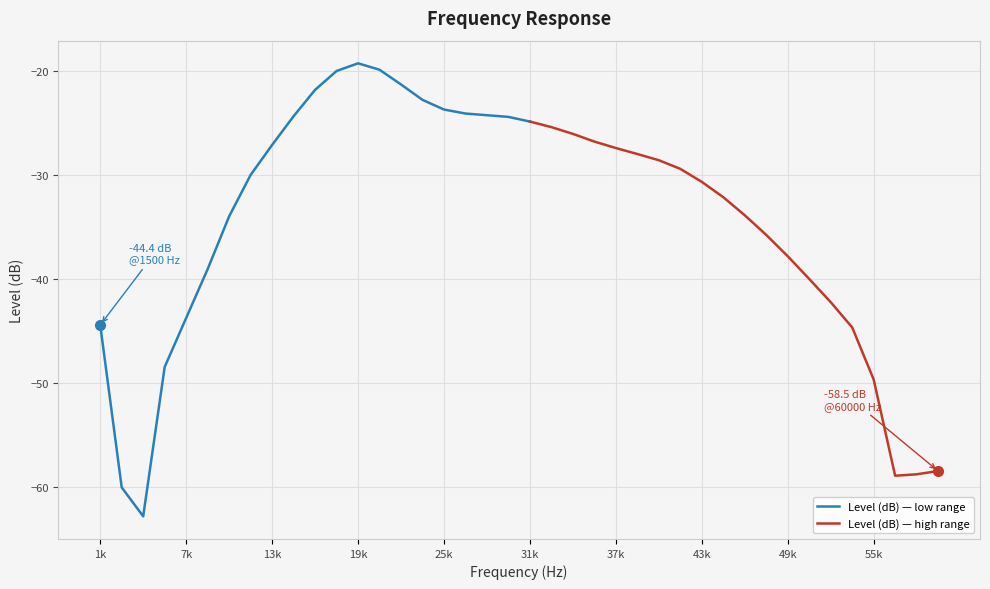

The chart shows a value of -62.8 at 4500. True or false?

True